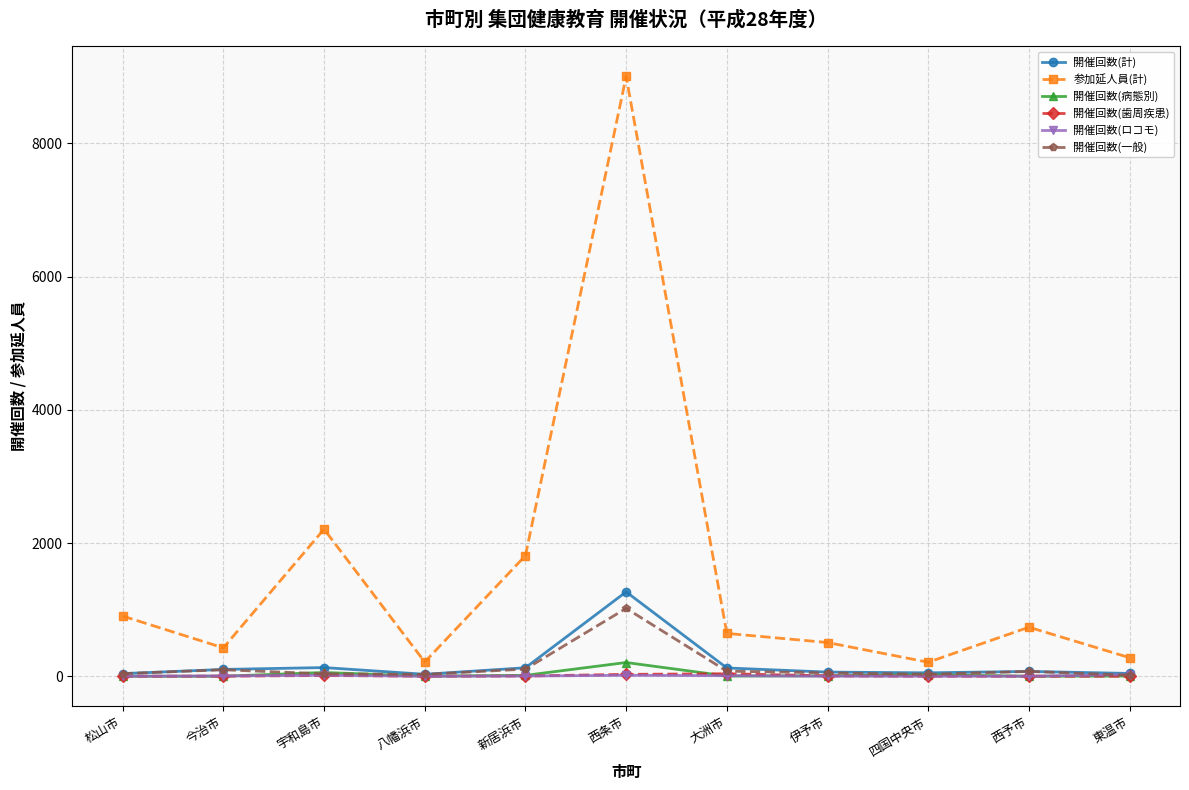

Which series has the largest total across all categories?

参加延人員(計)